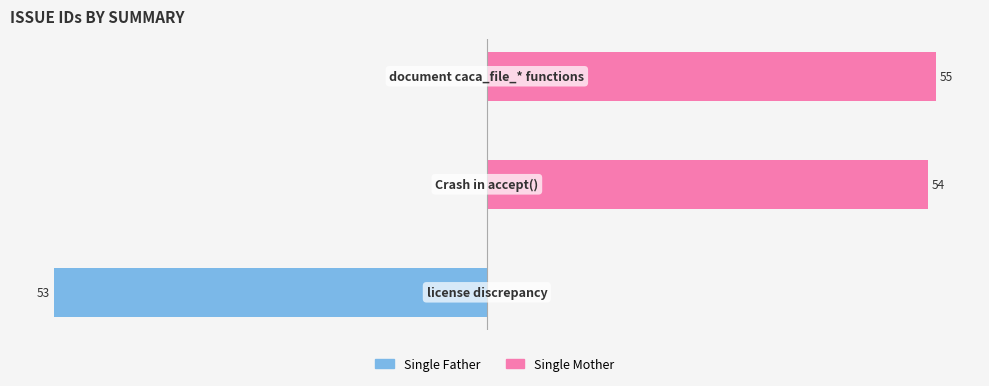

What is the sum of the Single Mother values at 2 and 1?

109